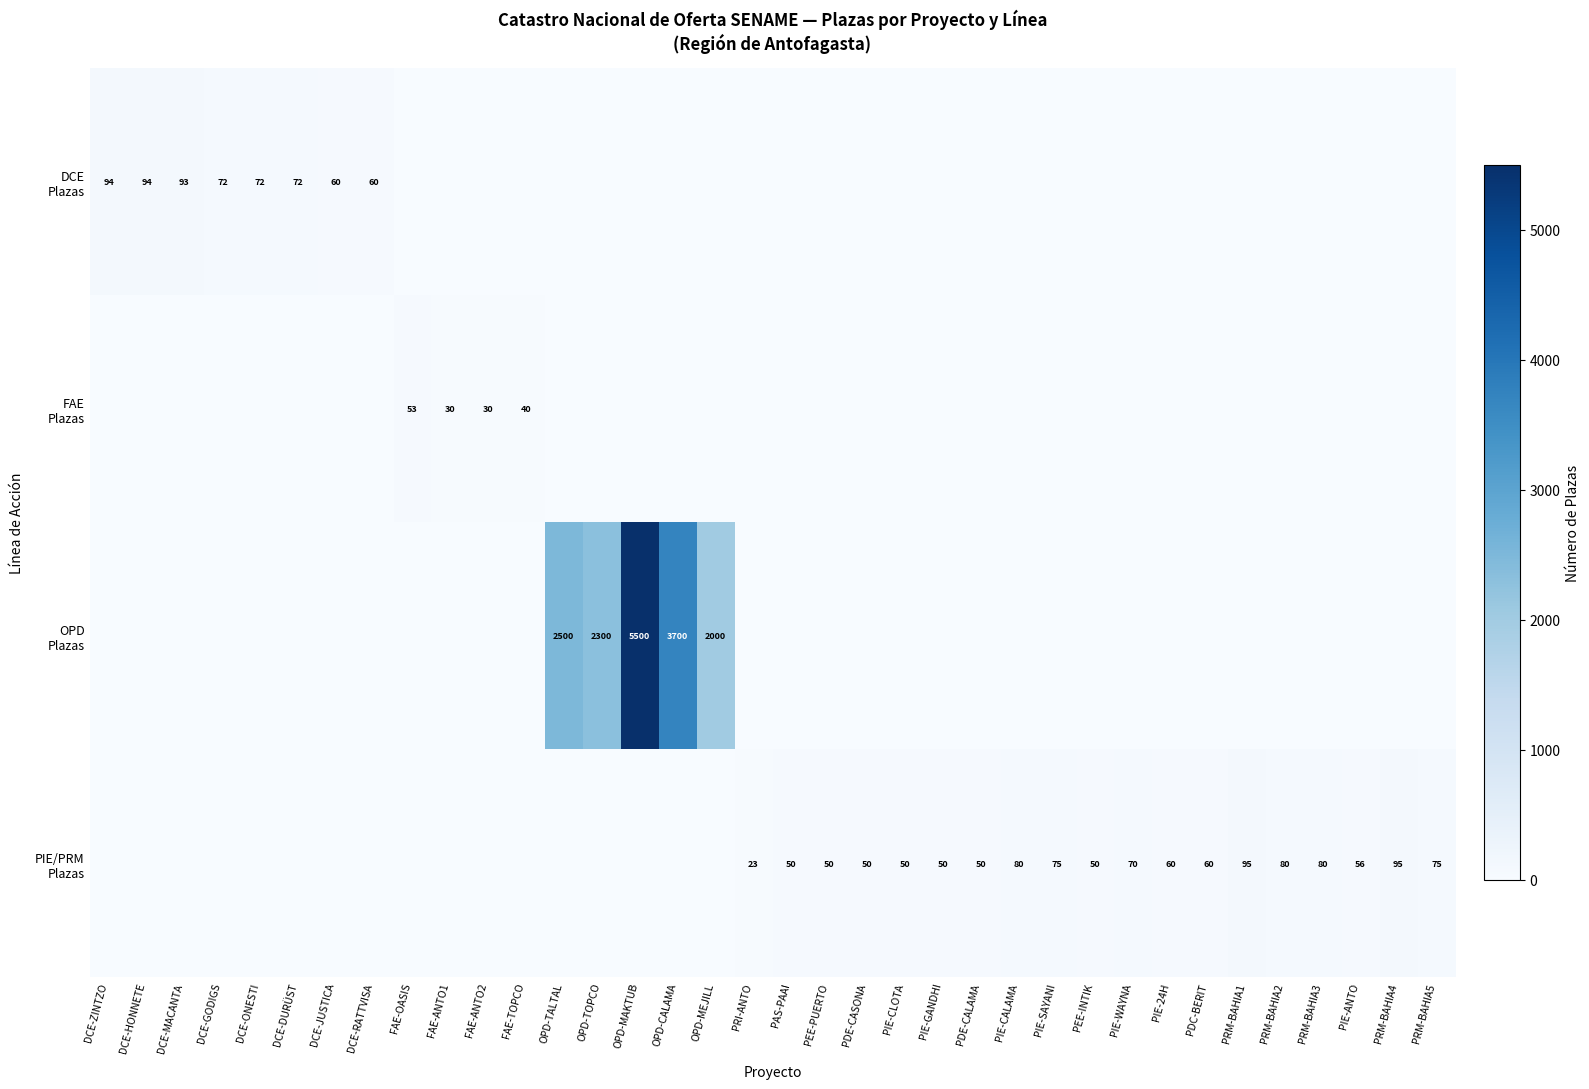

Is the value of DCE Plazas at DCE-HONNETE greater than the value of OPD Plazas at PRM-BAHIA2?

Yes